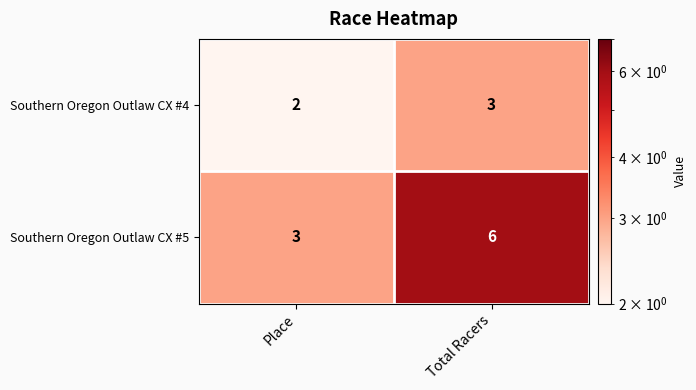

Where is Southern Oregon Outlaw CX #5 nearest to the value 4?

Place